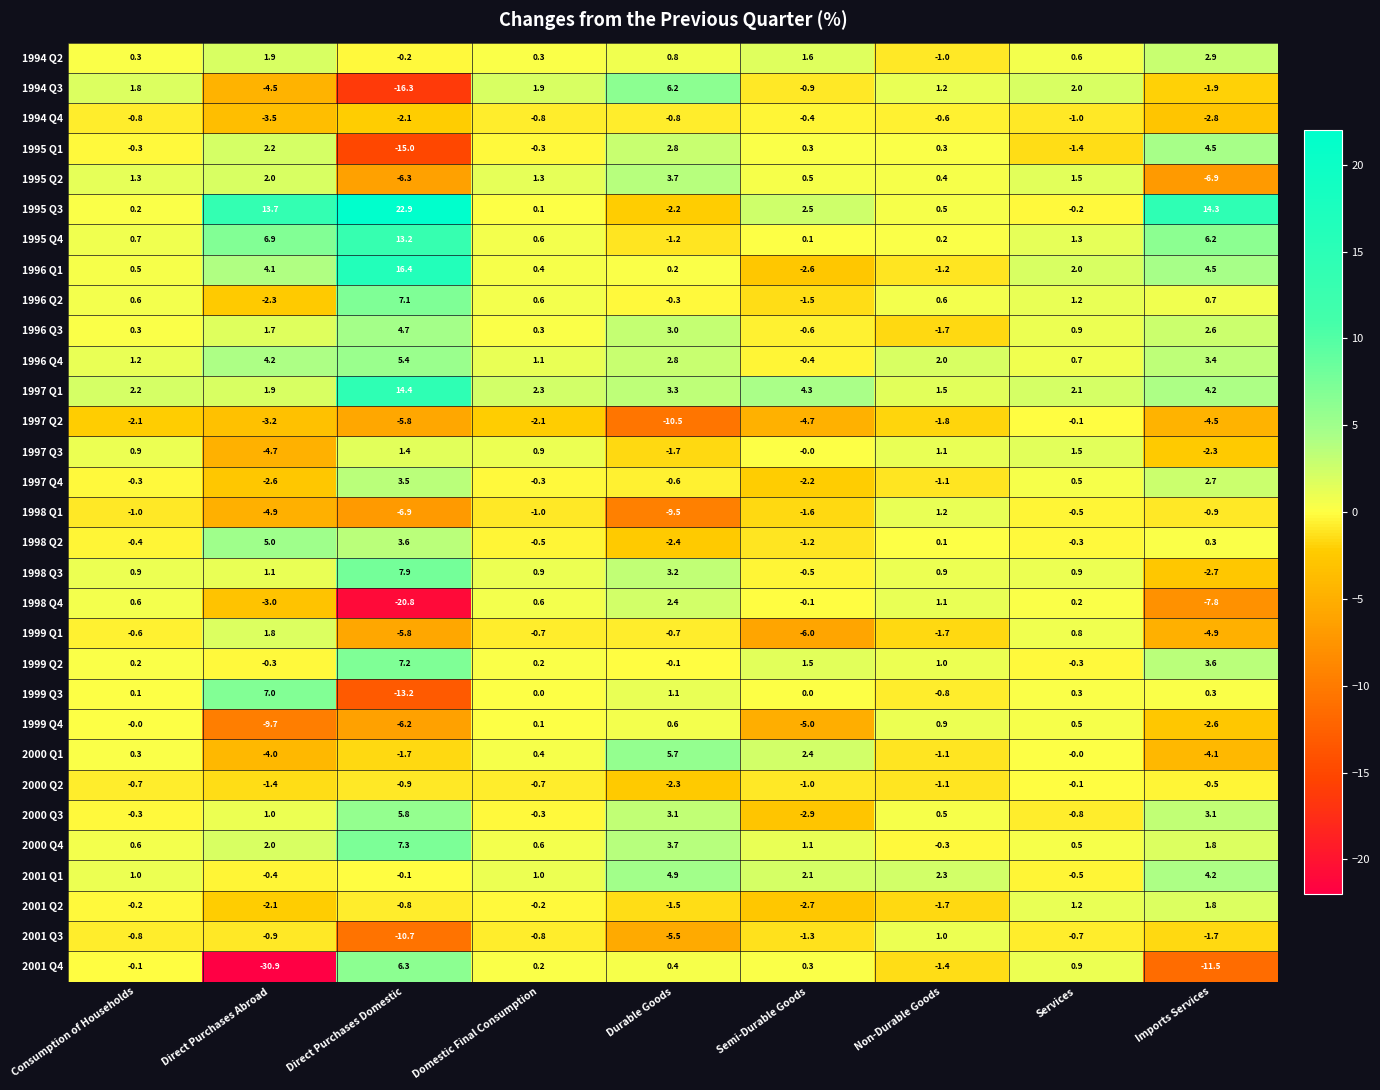

How many distinct data groups are displayed?

31